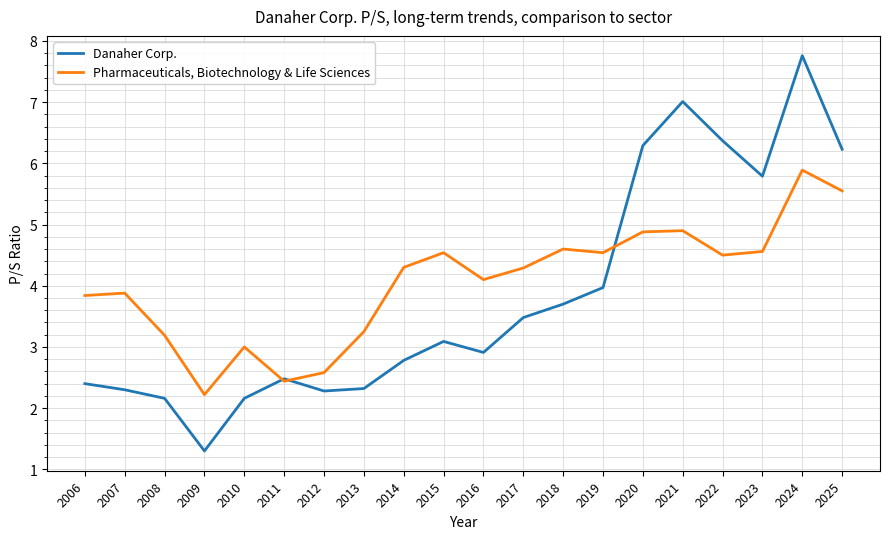

How many interior local valleys does the Pharmaceuticals, Biotechnology & Life Sciences series have?

5